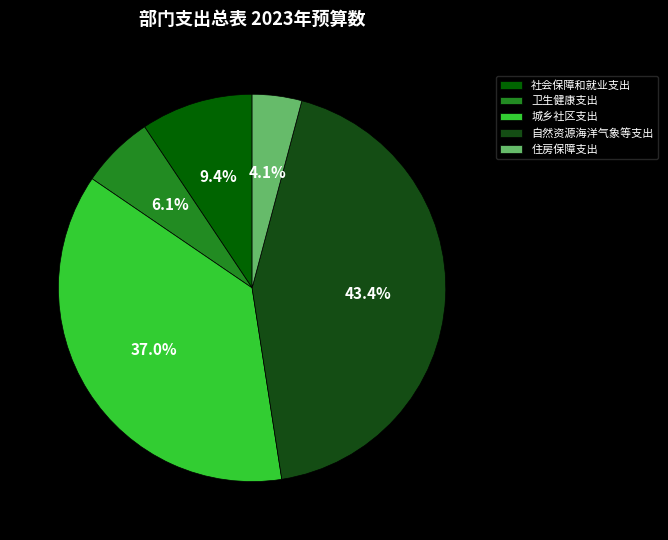

How much of the chart is everything except 城乡社区支出?

63.0%